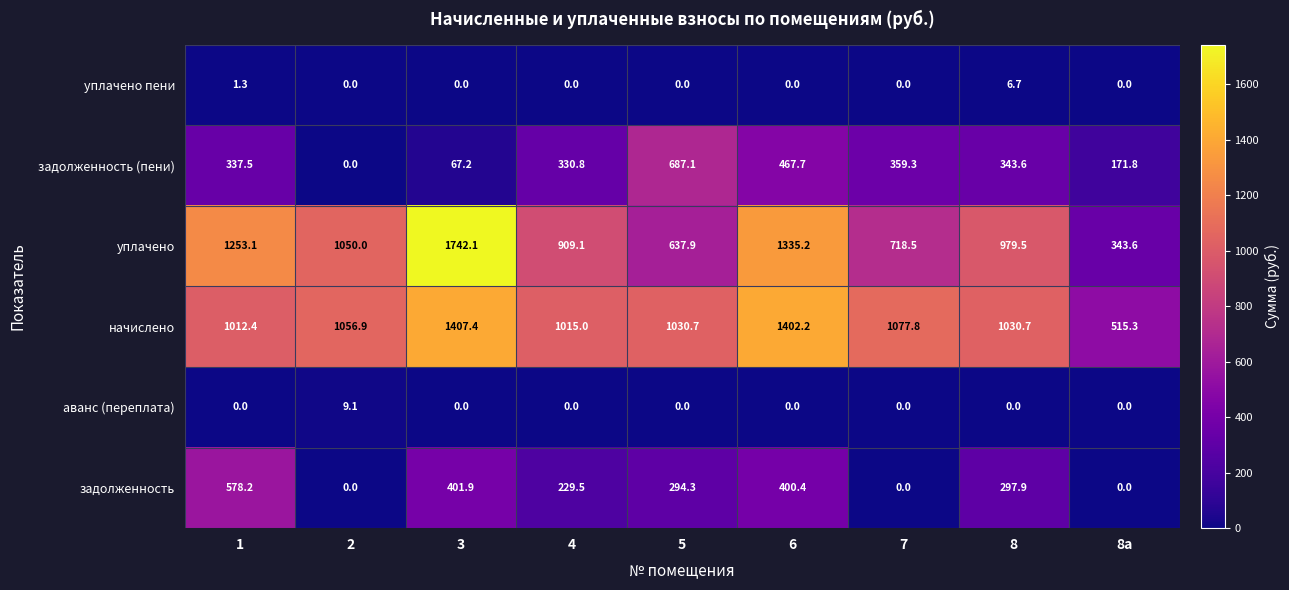

What is the sum of the задолженность (пени) values at 6 and 1?

805.2